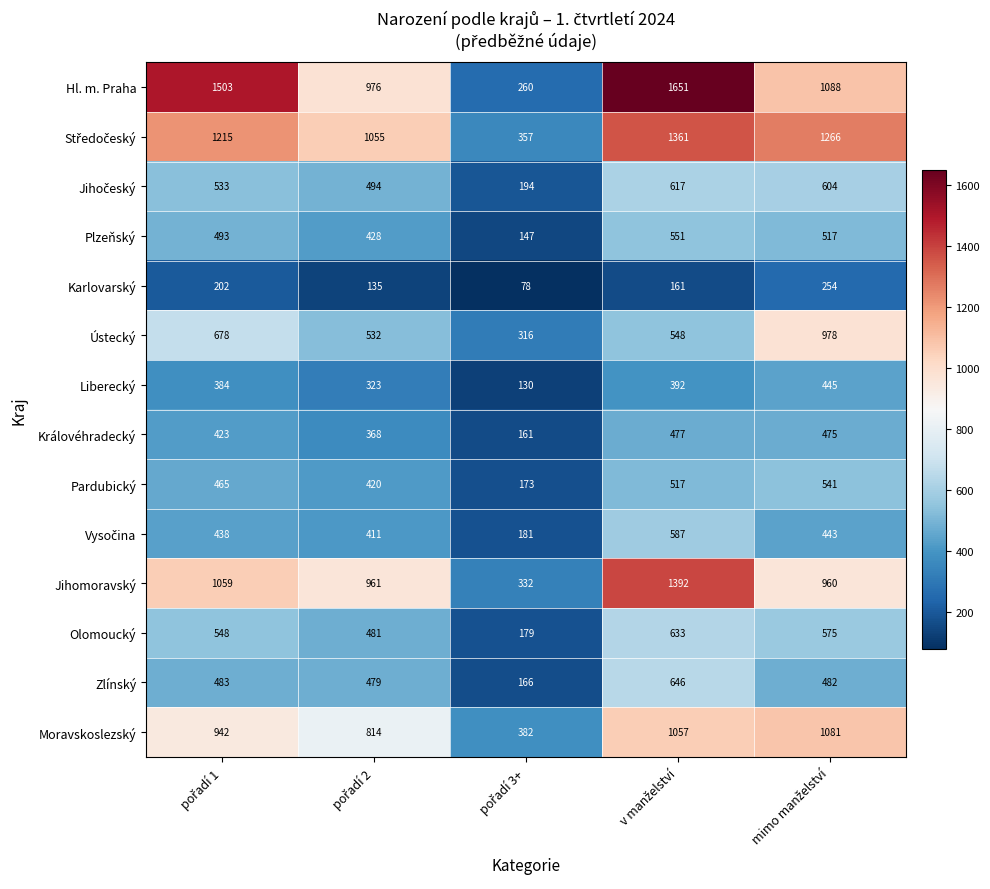

What is the difference between the maximum and second lowest values in the Hl. m. Praha series?

675